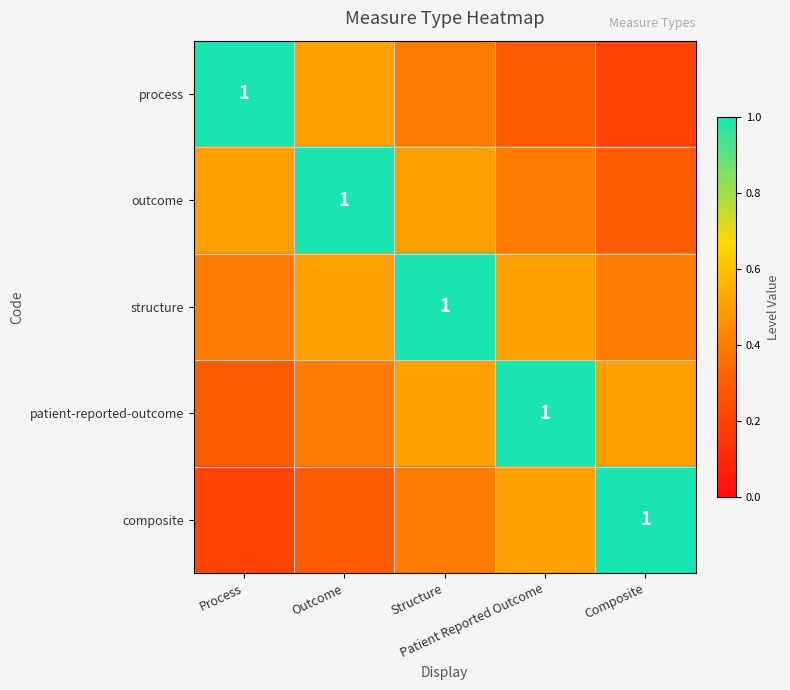

What is the maximum value shown in the chart?

1.0